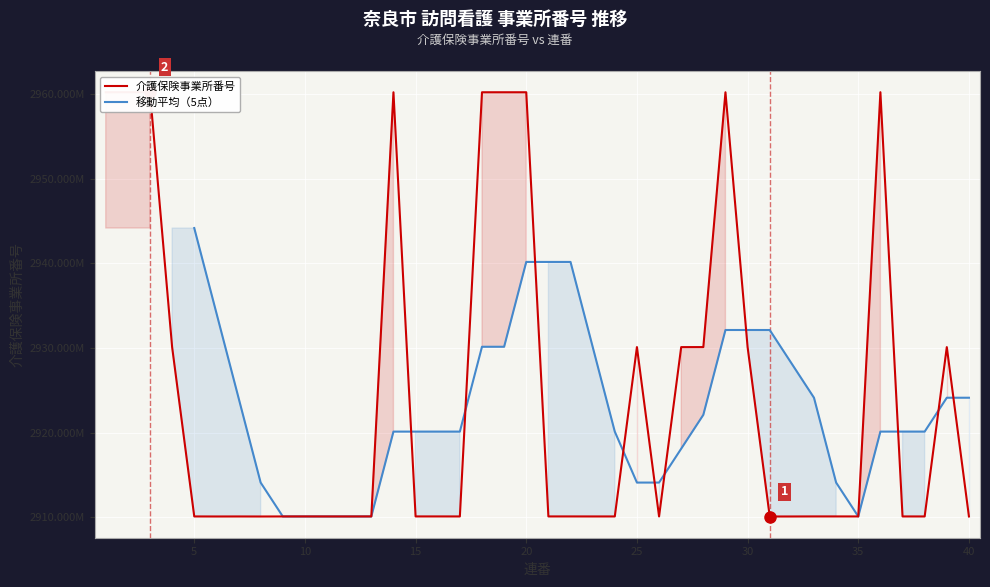

What is the change in value from 5 to 23?

-858